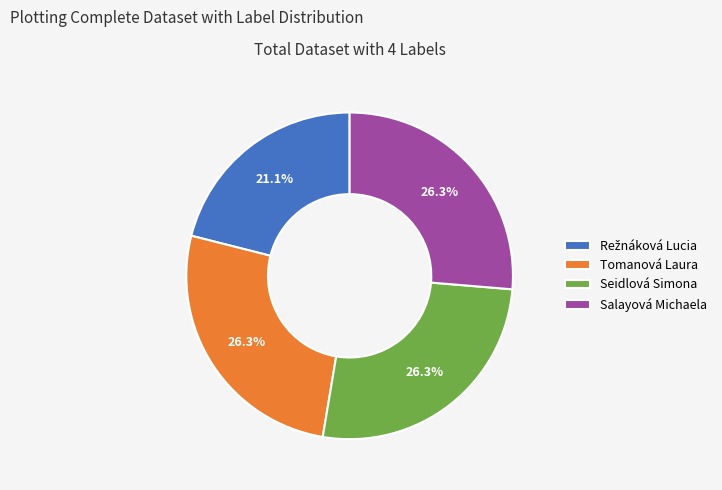

Is the sum of Salayová Michaela and Tomanová Laura greater than half?

Yes